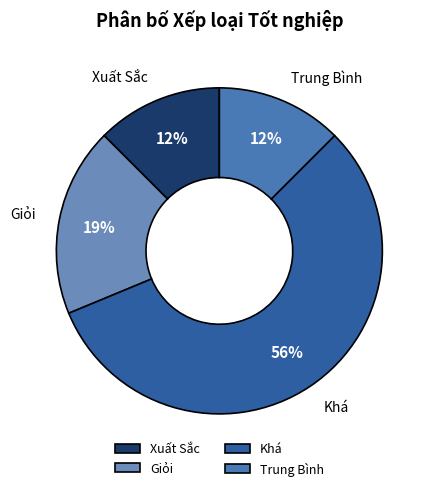

Does Trung Bình account for over 50% of the chart?

No